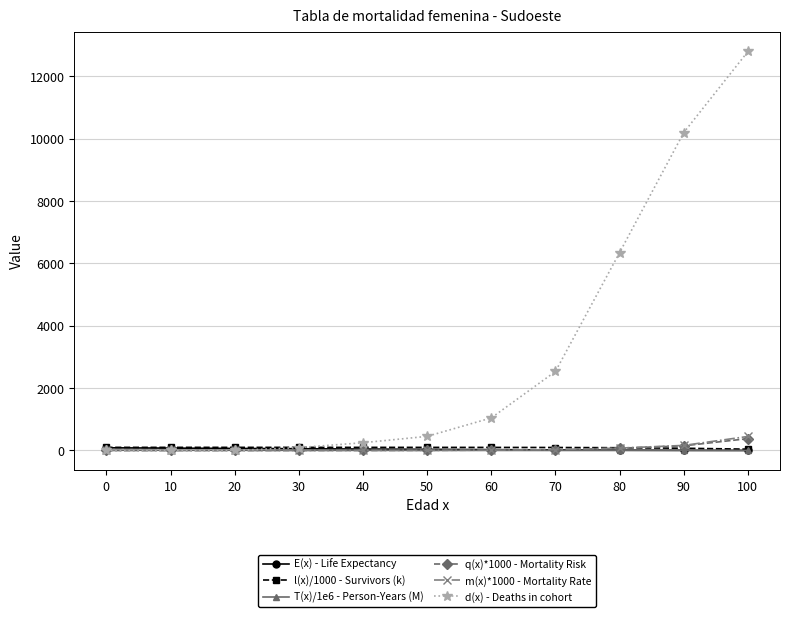

Is it true that d(x) - Deaths in cohort equals 7528.8 at 100?

False